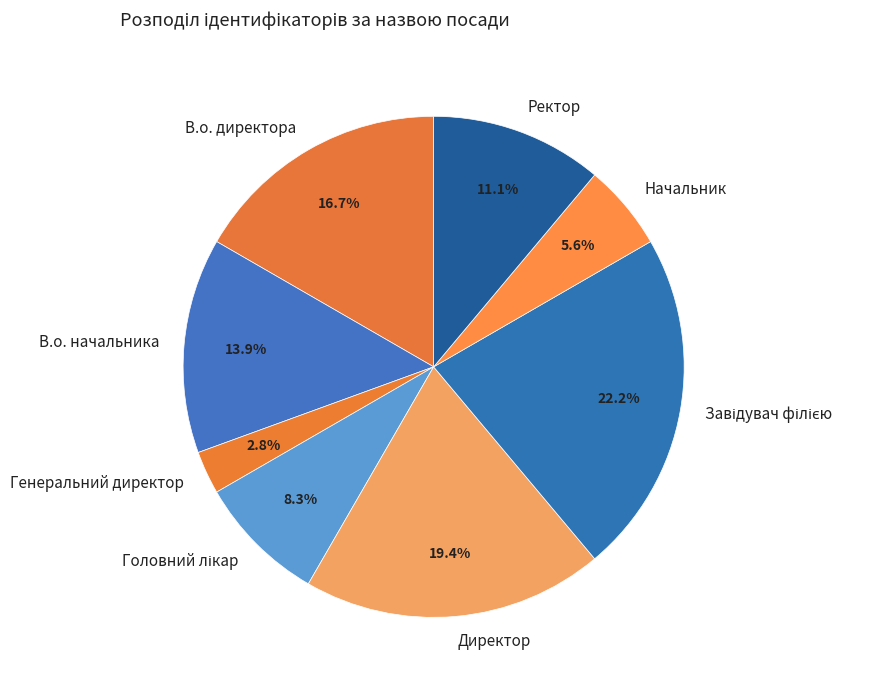

How many segments does this pie chart have?

8